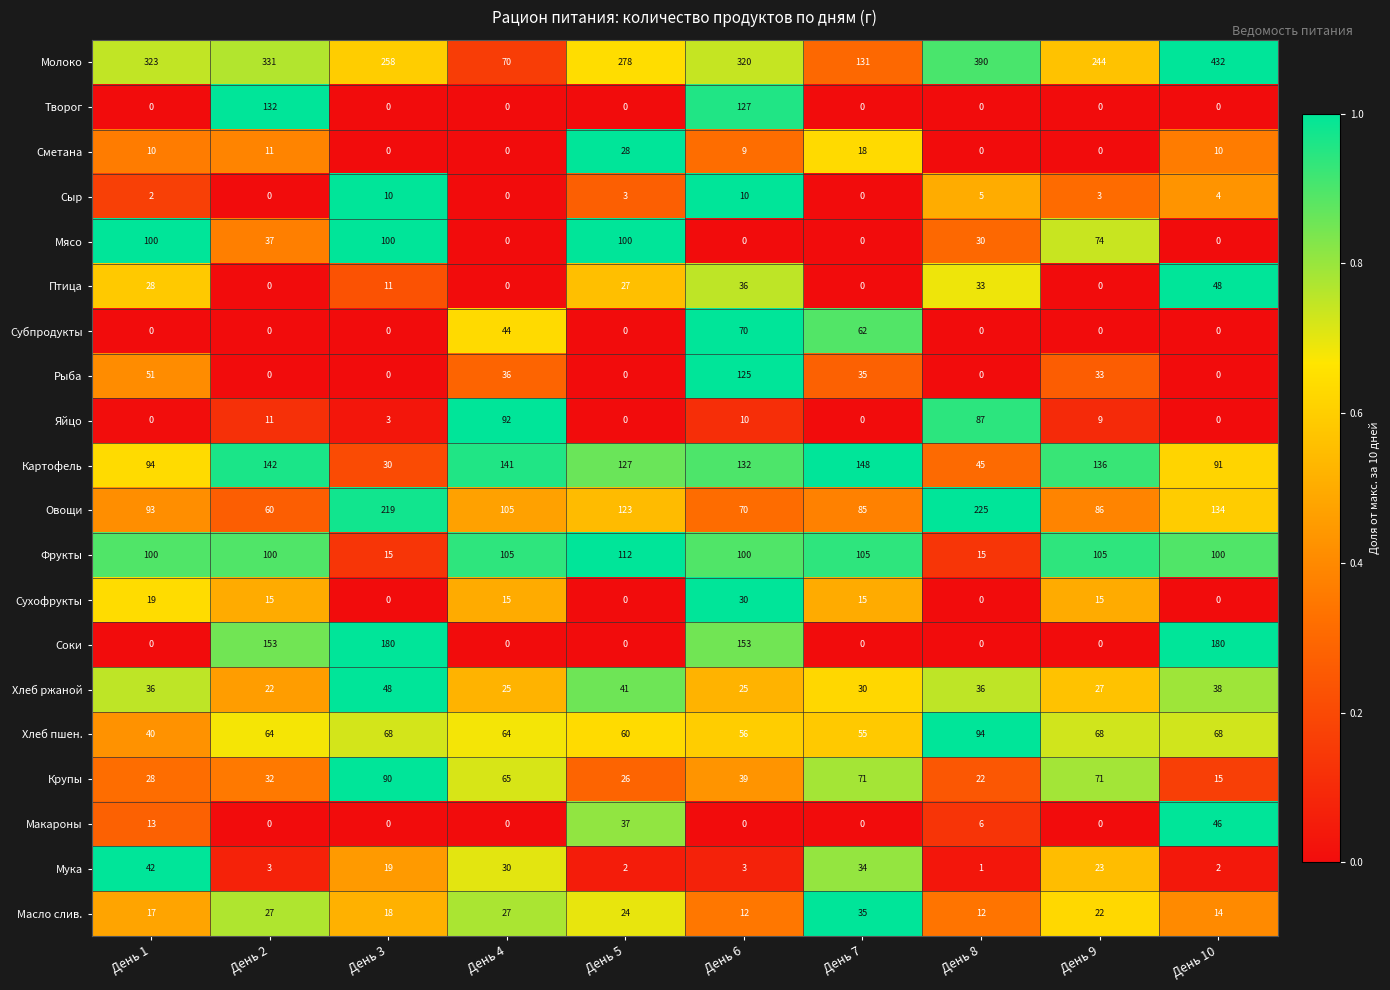

At which label does Картофель first exceed 132?

День 2